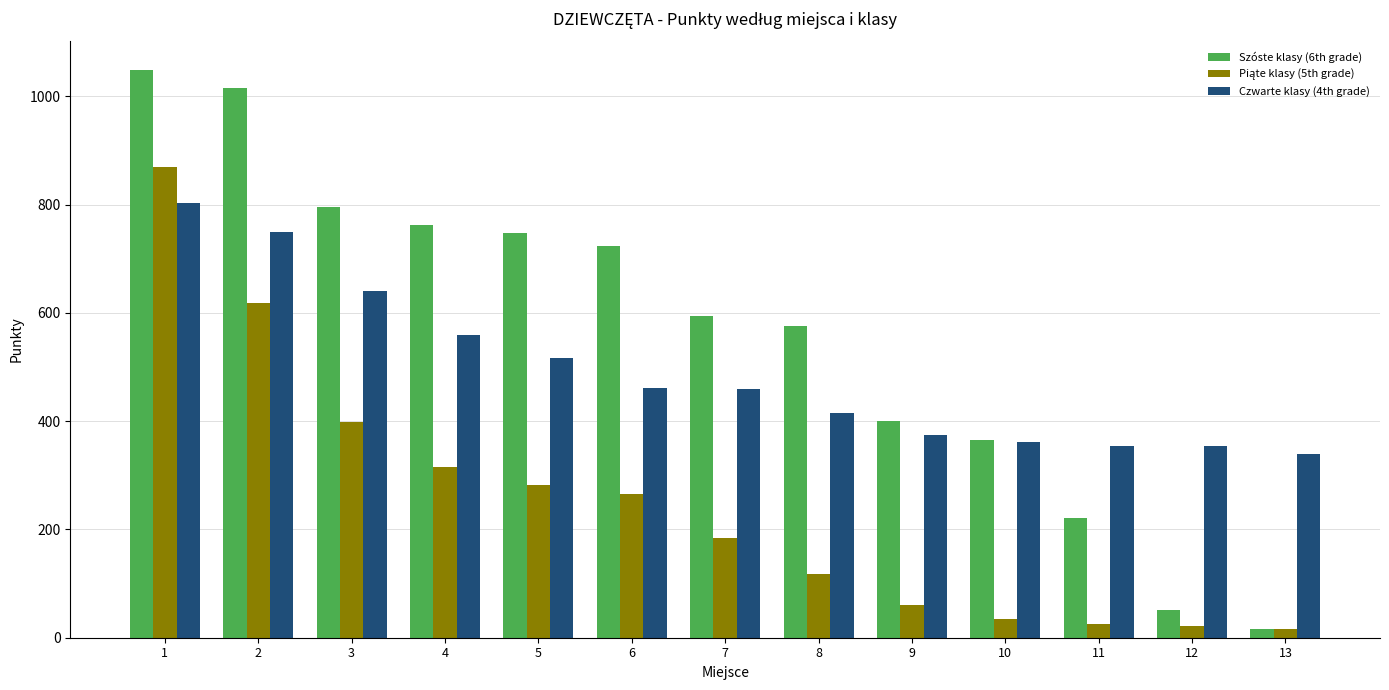

Which series changed the most between 7 and 11?

Szóste klasy (6th grade)